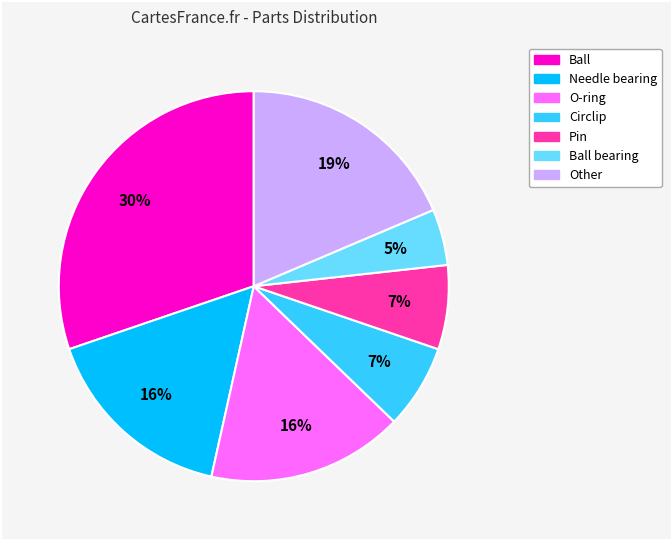

To the nearest percent, what is the average slice percentage?

14%